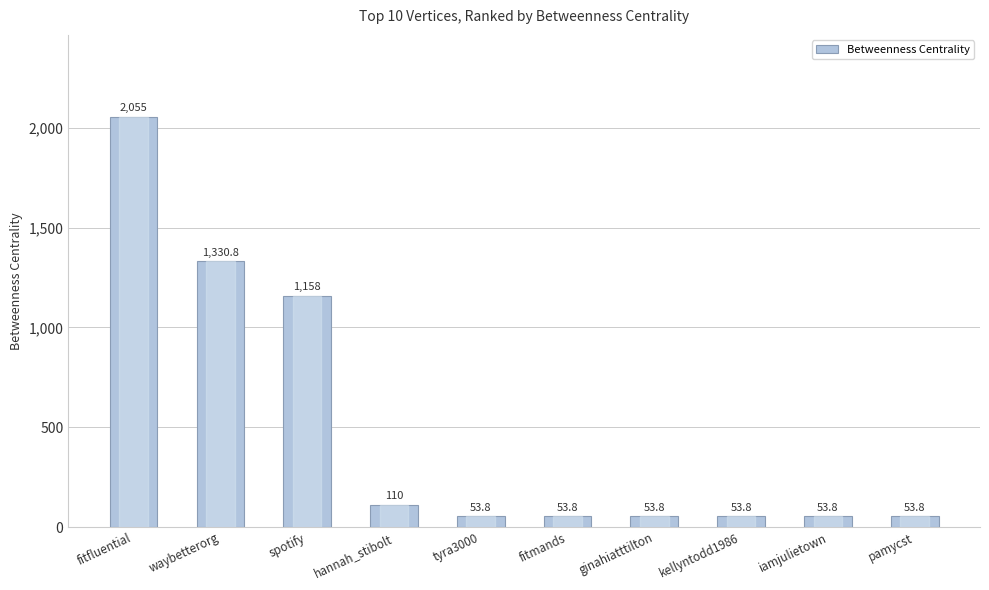

What is the difference between the values at spotify and fitmands?

1104.2